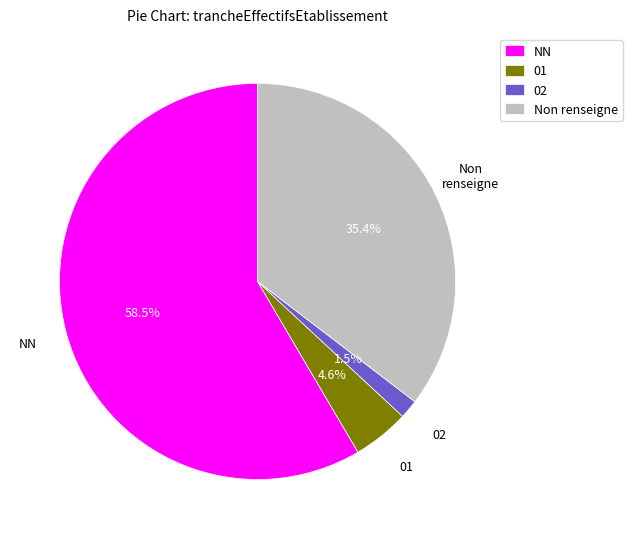

Between 01 and Non renseigne, which is larger?

Non renseigne